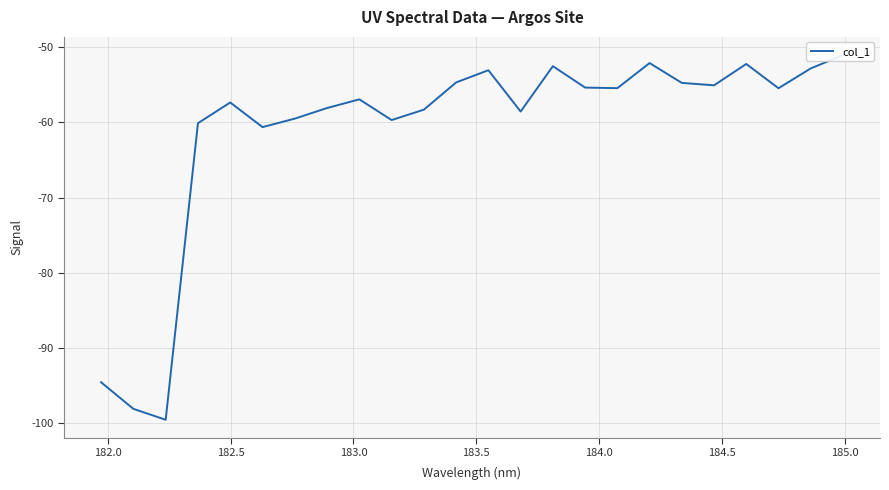

How many values are below -55?

16